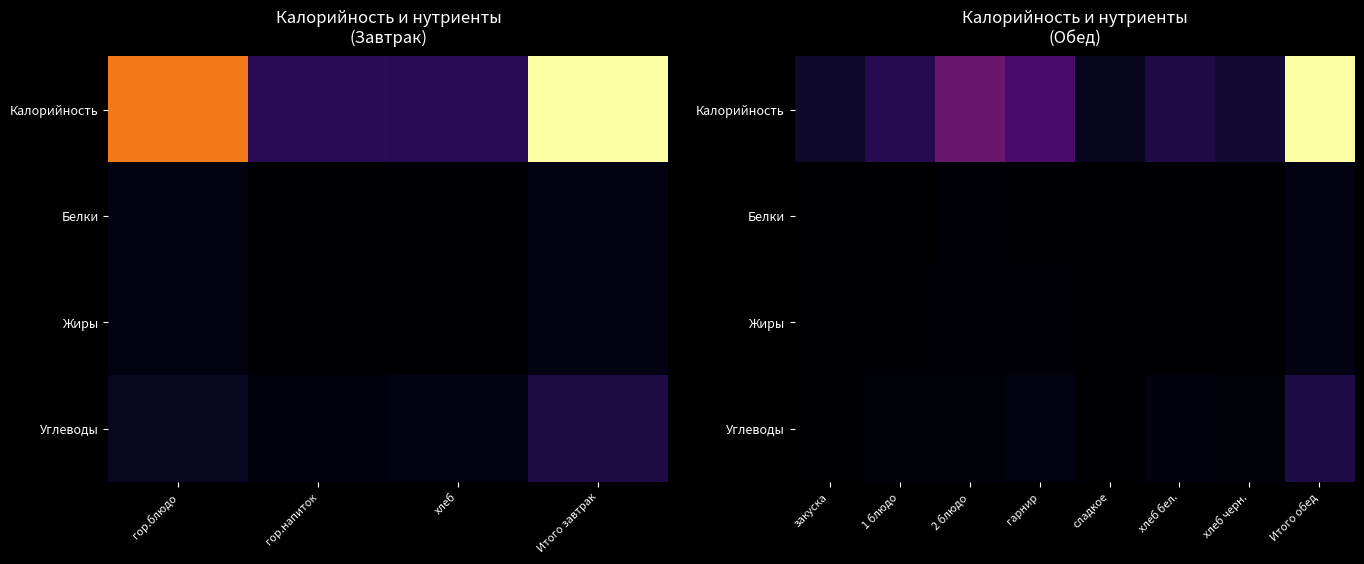

Is it true that Калорийность equals 36.2 at 1 блюдо?

False